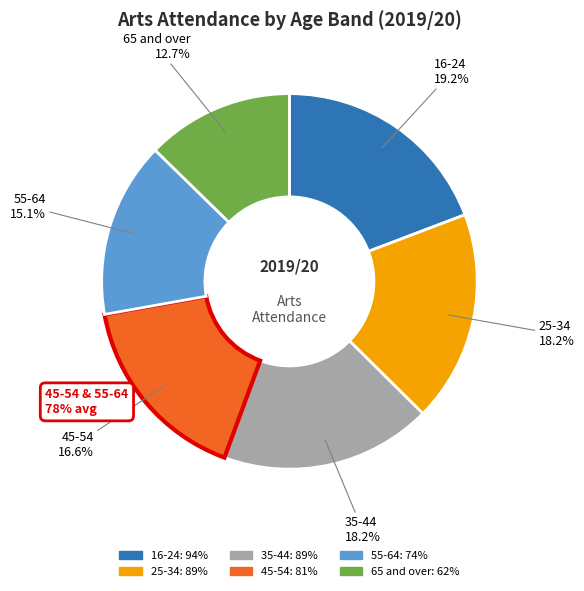

The 35-44 slice represents 18% of the pie. True or false?

True